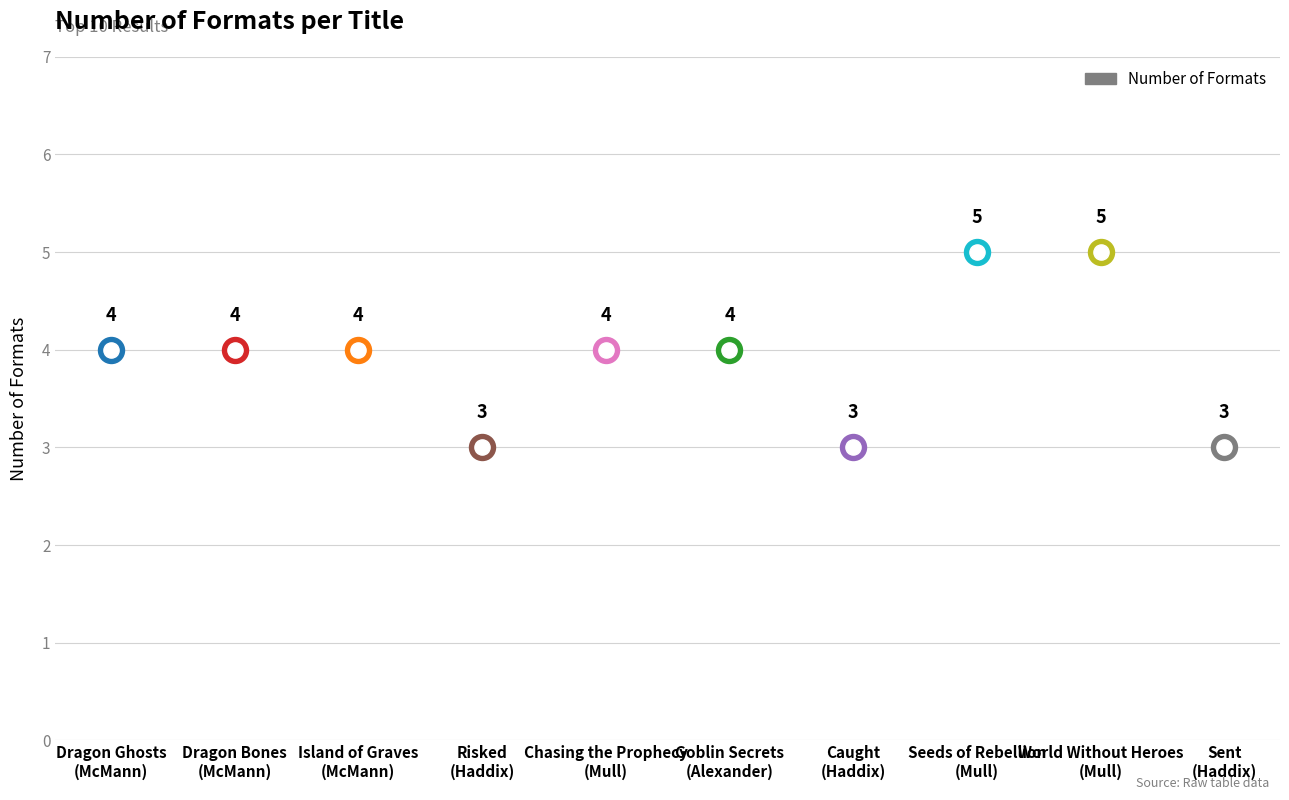

Which has a higher value, Dragon Bones
(McMann) or Chasing the Prophecy
(Mull)?

Dragon Bones
(McMann)